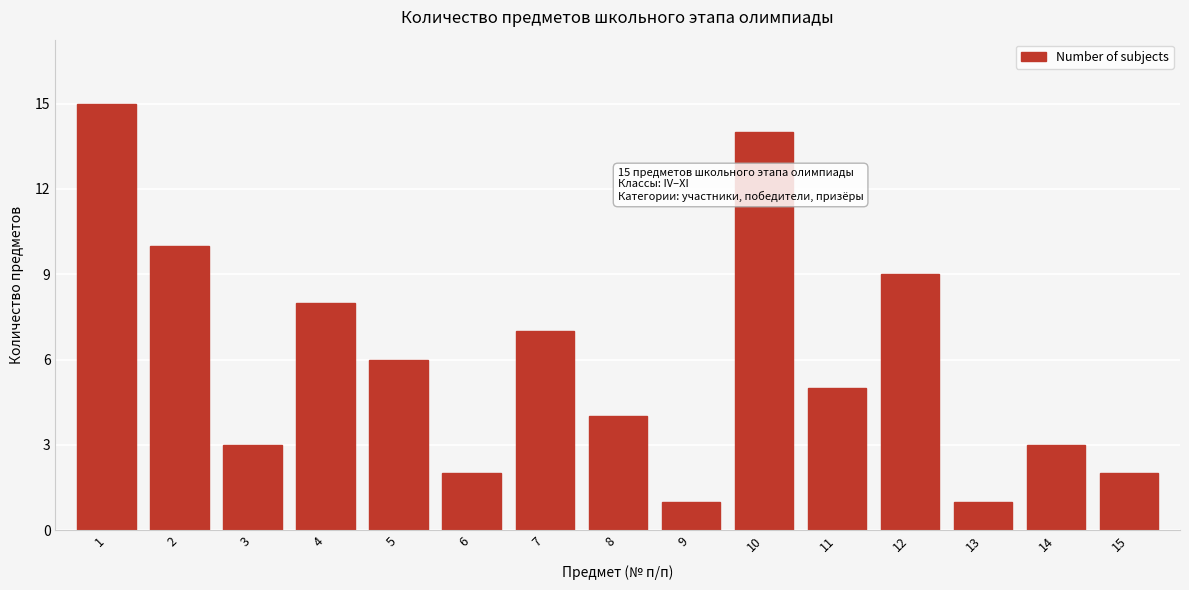

Reading left to right, transcribe all the data shown in this chart.

15	10	3	8	6	2	7	4	1	14	5	9	1	3	2